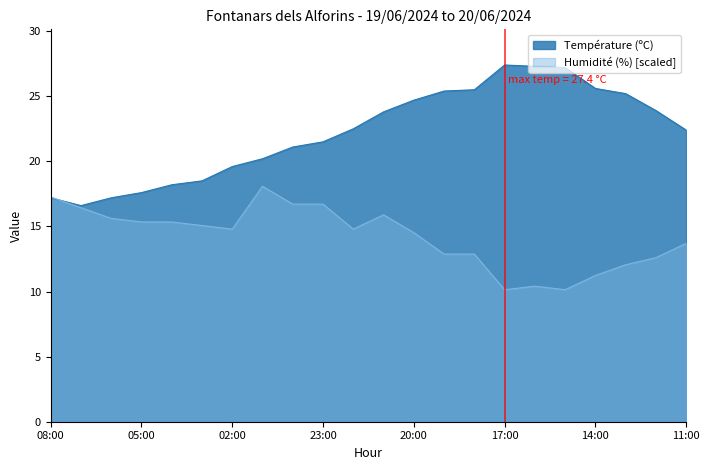

What is the sum of the Température (ºC) values at 00:00 and 01:00?

41.3